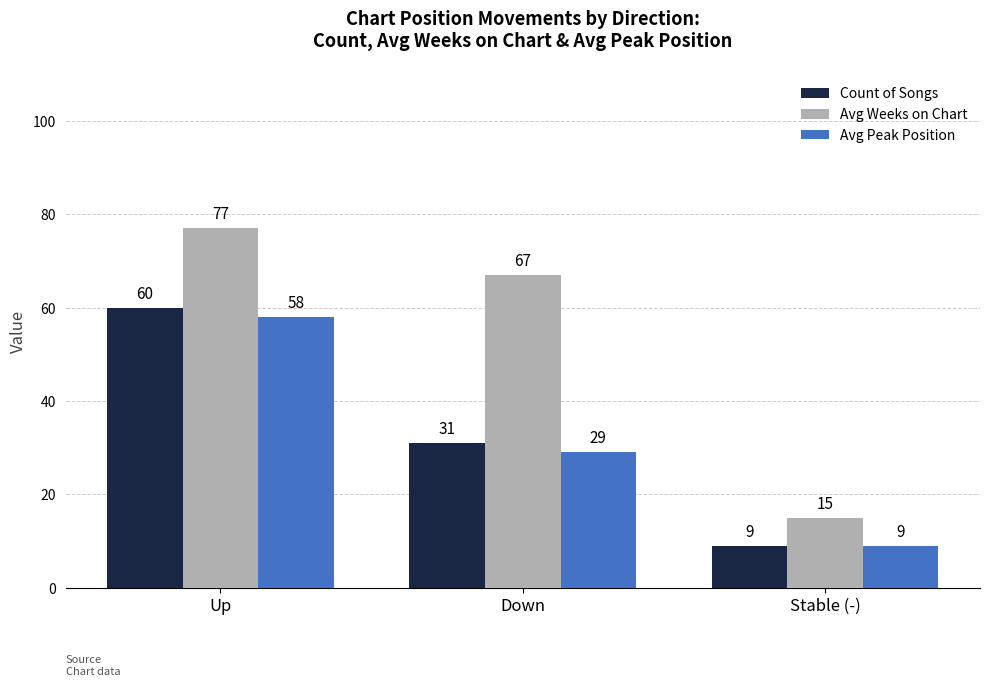

What is the label of the 1st bar from the left?

Up